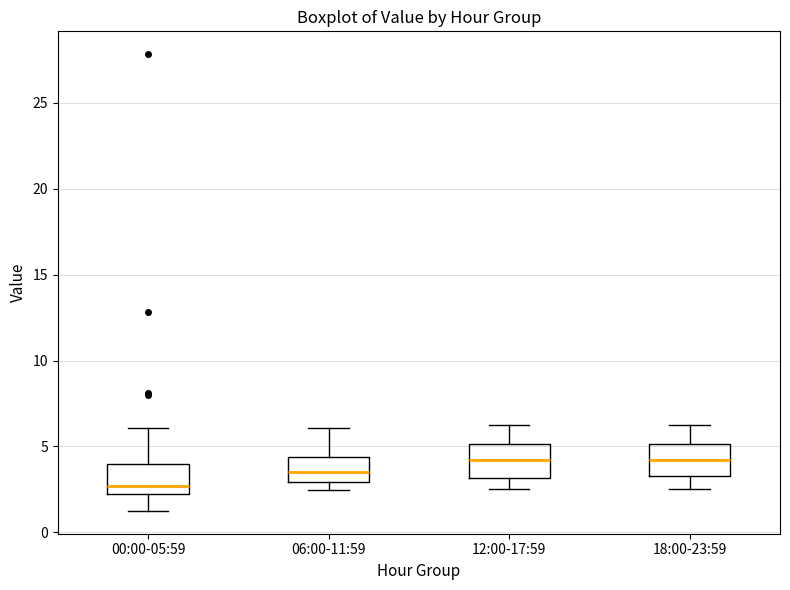

Where does the upper whisker of the box for 18:00-23:59 end on the y-axis? The values are not printed on the chart, so give them approximately, as read against the axis.

6.0